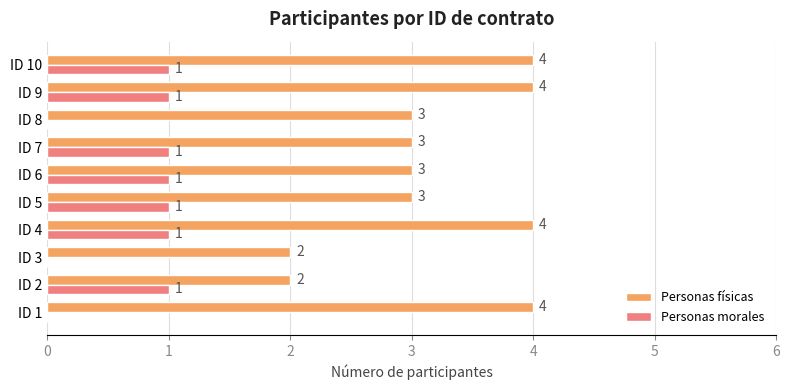

What are all the series names shown in the legend?

Personas físicas, Personas morales